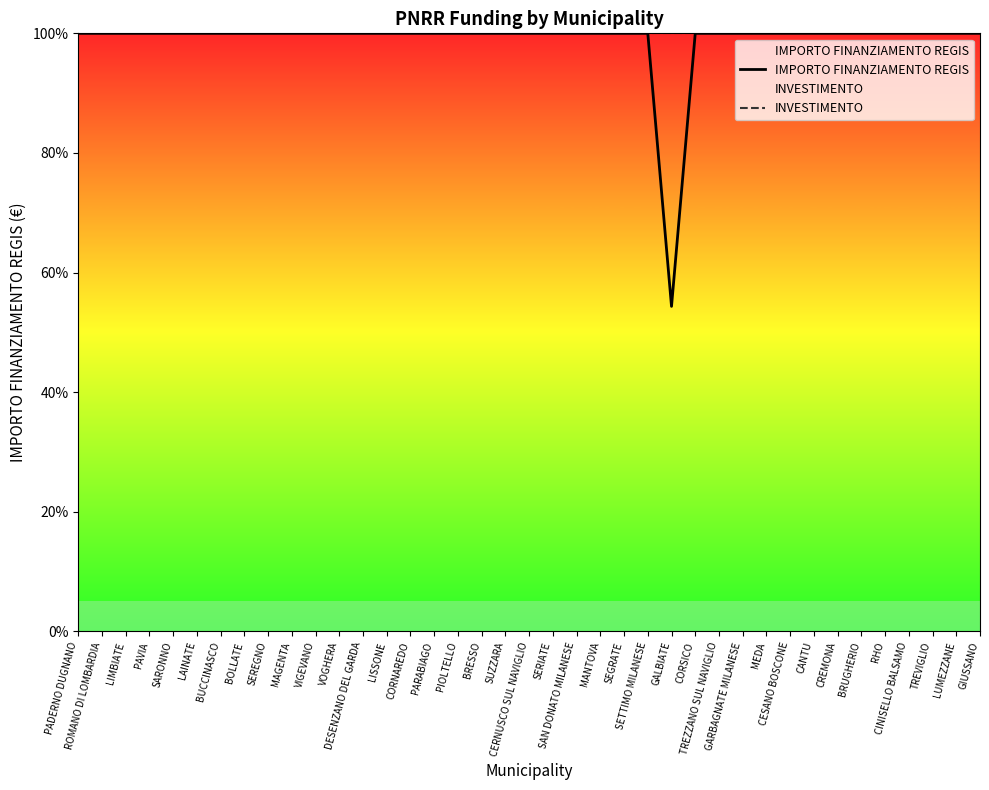

At how many categories does at least one series exceed 59?

39